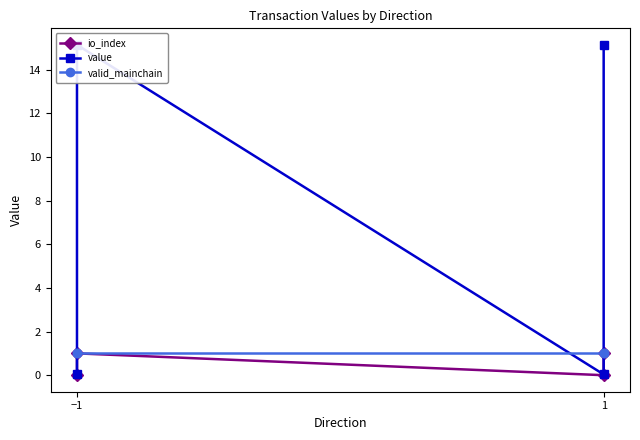

Between −1 and 1, which series saw the biggest shift?

value